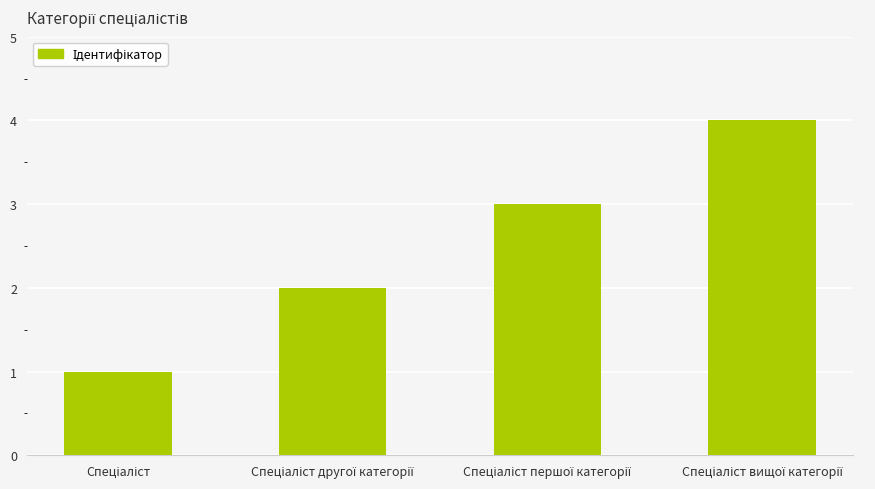

How many series are shown in this chart?

1